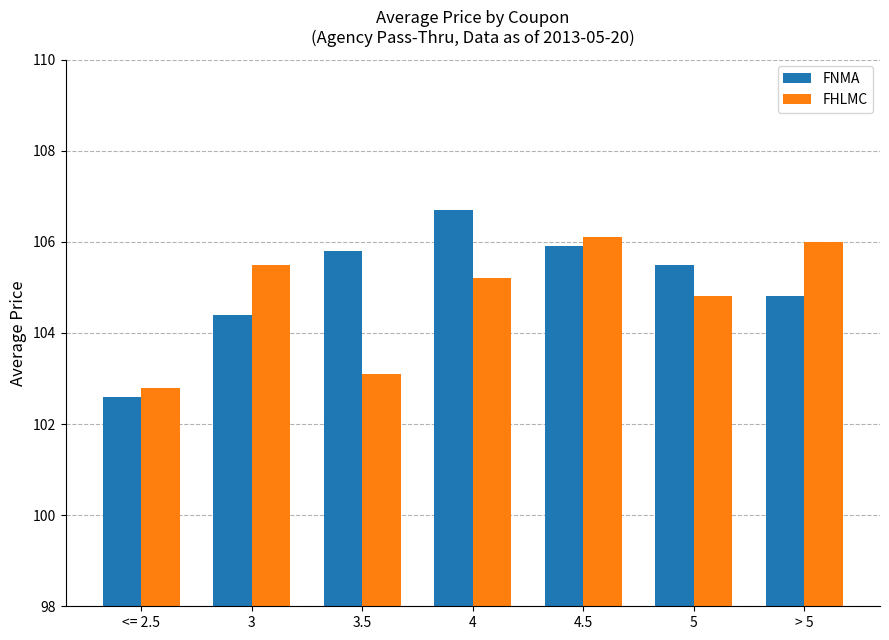

How many data points does each series have?

7